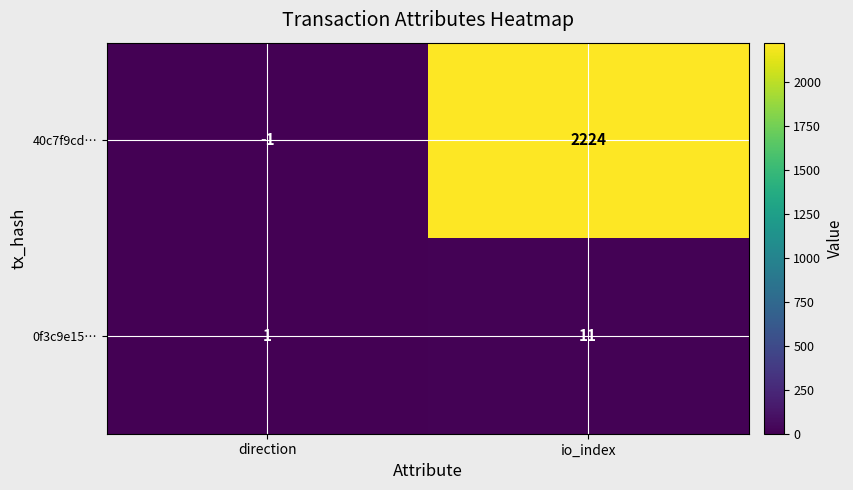

Reading left to right, what are all the values shown in this chart?

40c7f9cd…: direction=-1	io_index=2224
0f3c9e15…: direction=1	io_index=11